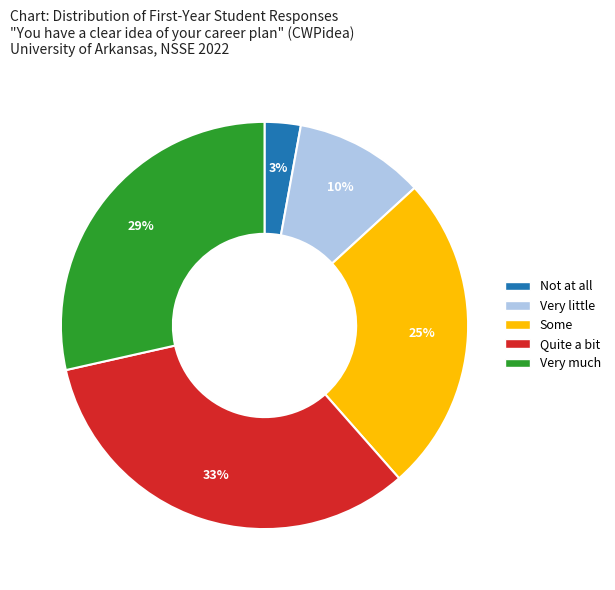

What is the smallest slice in the pie chart?

Not at all